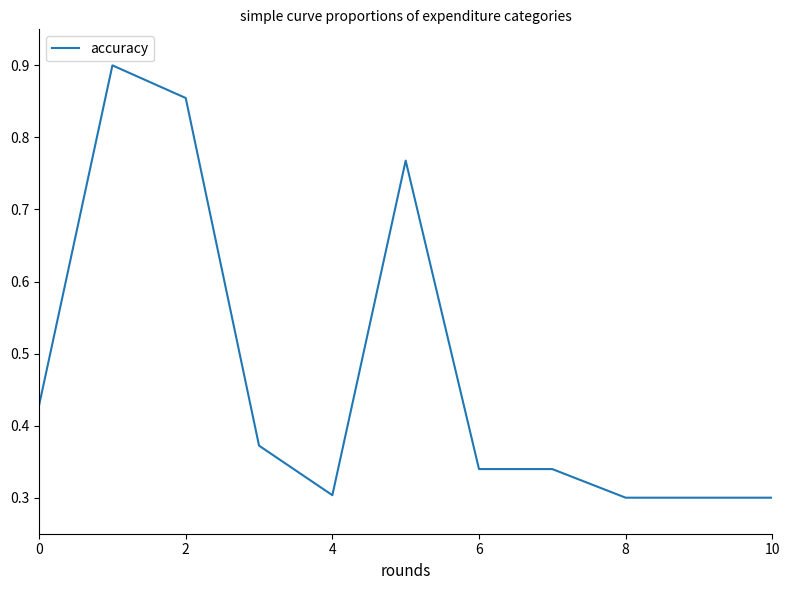

Does the chart display data point markers on the line(s)?

No